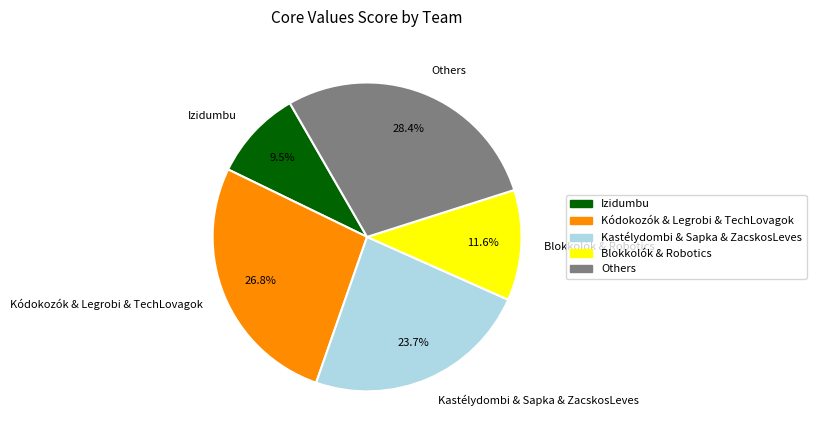

Does any single category account for the majority?

No